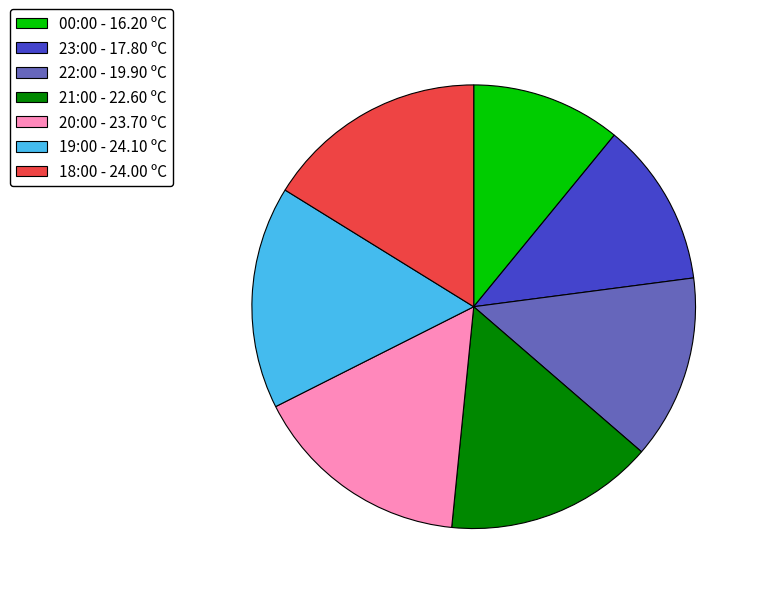

The 00:00 - 16.20 ºC slice represents 3% of the pie. True or false?

False